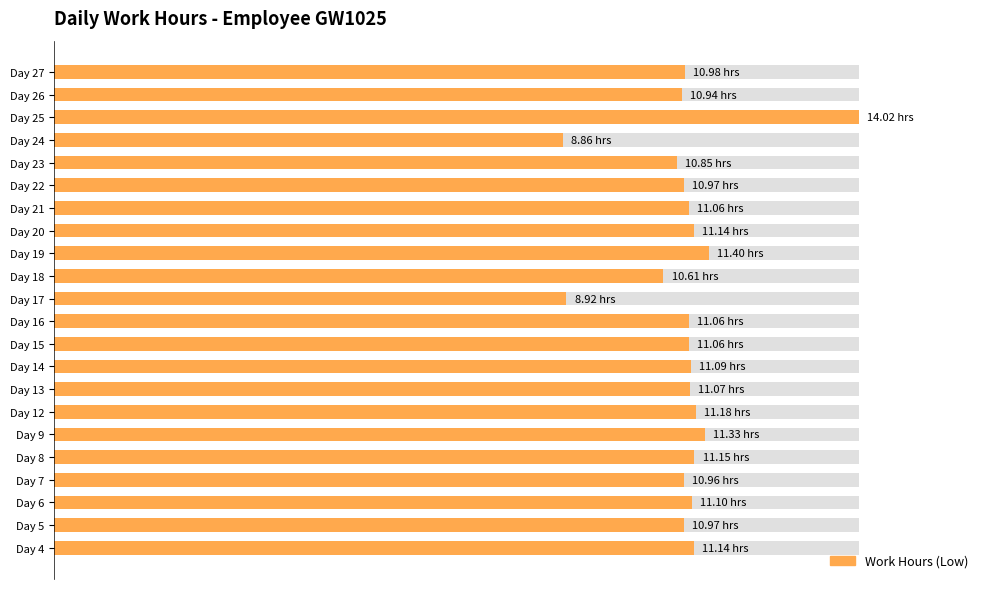

Reading left to right, transcribe all the data shown in this chart.

79.5	78.2	79.2	78.2	79.5	80.8	79.7	79.0	79.1	78.9	78.9	63.6	75.7	81.3	79.5	78.9	78.2	77.4	63.2	100.0	78.0	78.3